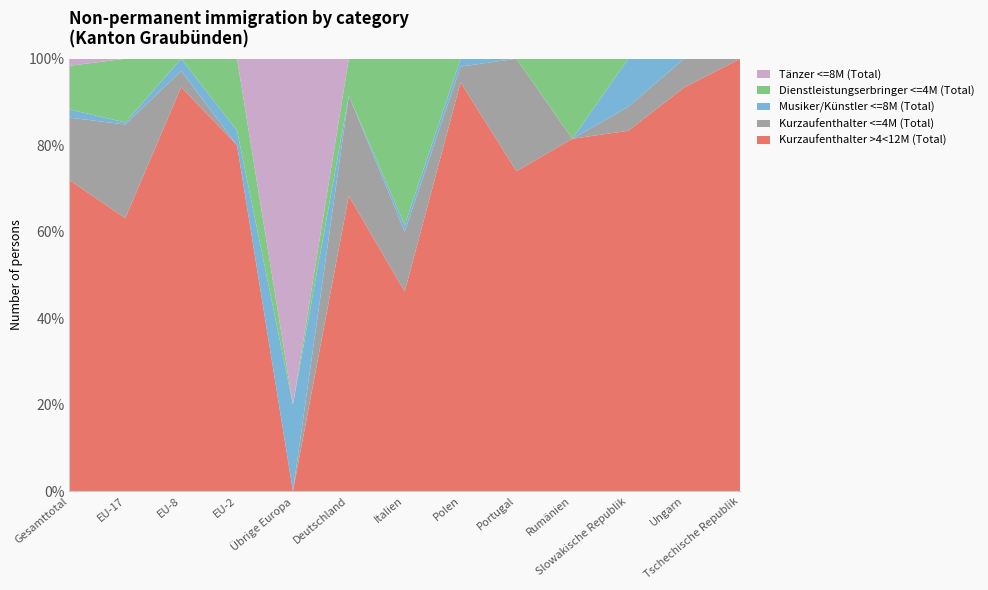

Reading left to right, list all the values displayed in this chart.

Kurzaufenthalter >4<12M (Total): Gesamttotal=264	EU-17=137	EU-8=100	EU-2=24	Übrige Europa=0	Deutschland=56	Italien=30	Polen=52	Portugal=37	Rumänien=22	Slowakische Republik=15	Ungarn=14	Tschechische Republik=15
Kurzaufenthalter <=4M (Total): Gesamttotal=53	EU-17=47	EU-8=4	EU-2=0	Übrige Europa=0	Deutschland=19	Italien=9	Polen=2	Portugal=13	Rumänien=0	Slowakische Republik=1	Ungarn=1	Tschechische Republik=0
Musiker/Künstler <=8M (Total): Gesamttotal=7	EU-17=1	EU-8=3	EU-2=1	Übrige Europa=1	Deutschland=0	Italien=1	Polen=1	Portugal=0	Rumänien=0	Slowakische Republik=2	Ungarn=0	Tschechische Republik=0
Dienstleistungserbringer <=4M (Total): Gesamttotal=37	EU-17=32	EU-8=0	EU-2=5	Übrige Europa=0	Deutschland=7	Italien=25	Polen=0	Portugal=0	Rumänien=5	Slowakische Republik=0	Ungarn=0	Tschechische Republik=0
Tänzer <=8M (Total): Gesamttotal=6	EU-17=0	EU-8=0	EU-2=0	Übrige Europa=4	Deutschland=0	Italien=0	Polen=0	Portugal=0	Rumänien=0	Slowakische Republik=0	Ungarn=0	Tschechische Republik=0